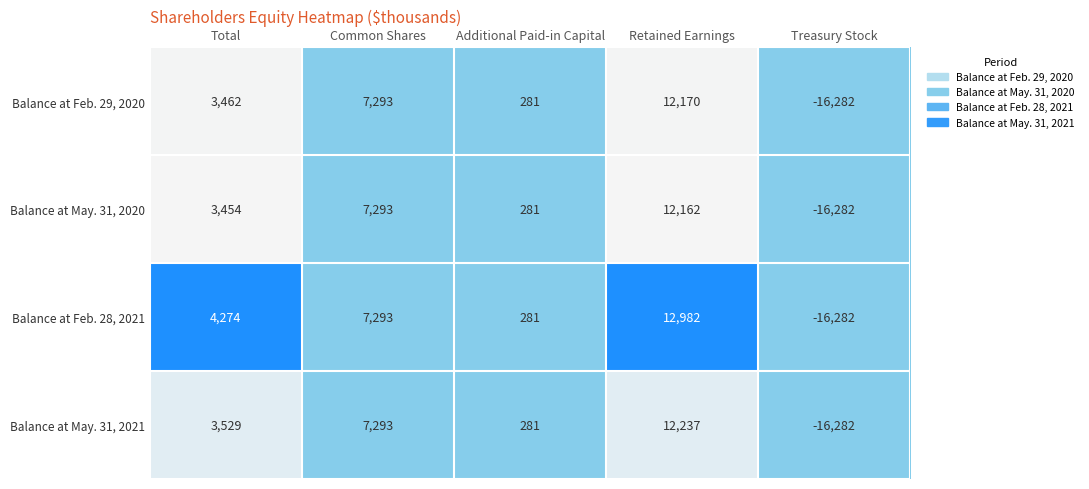

Which series has the largest total across all categories?

Balance at Feb. 28, 2021